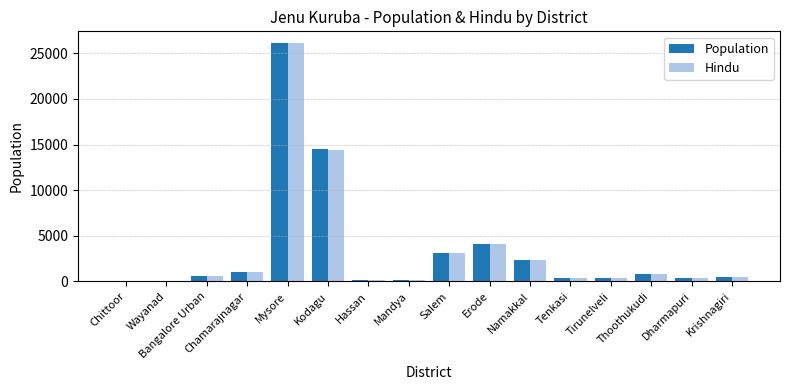

What is the highest value of the Population series?

26100